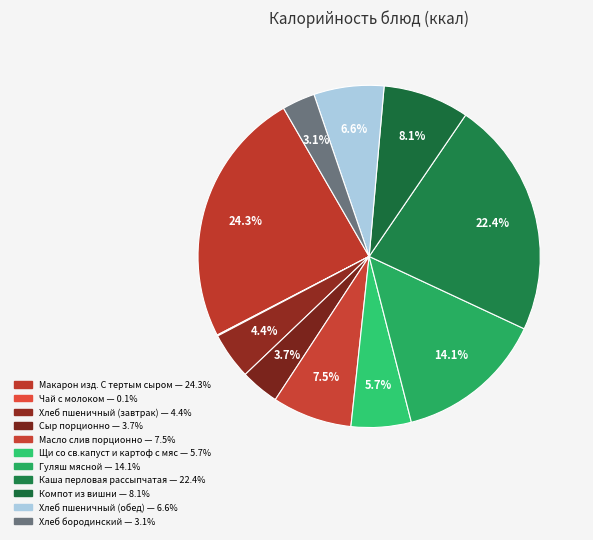

How many slices are in this pie chart?

11